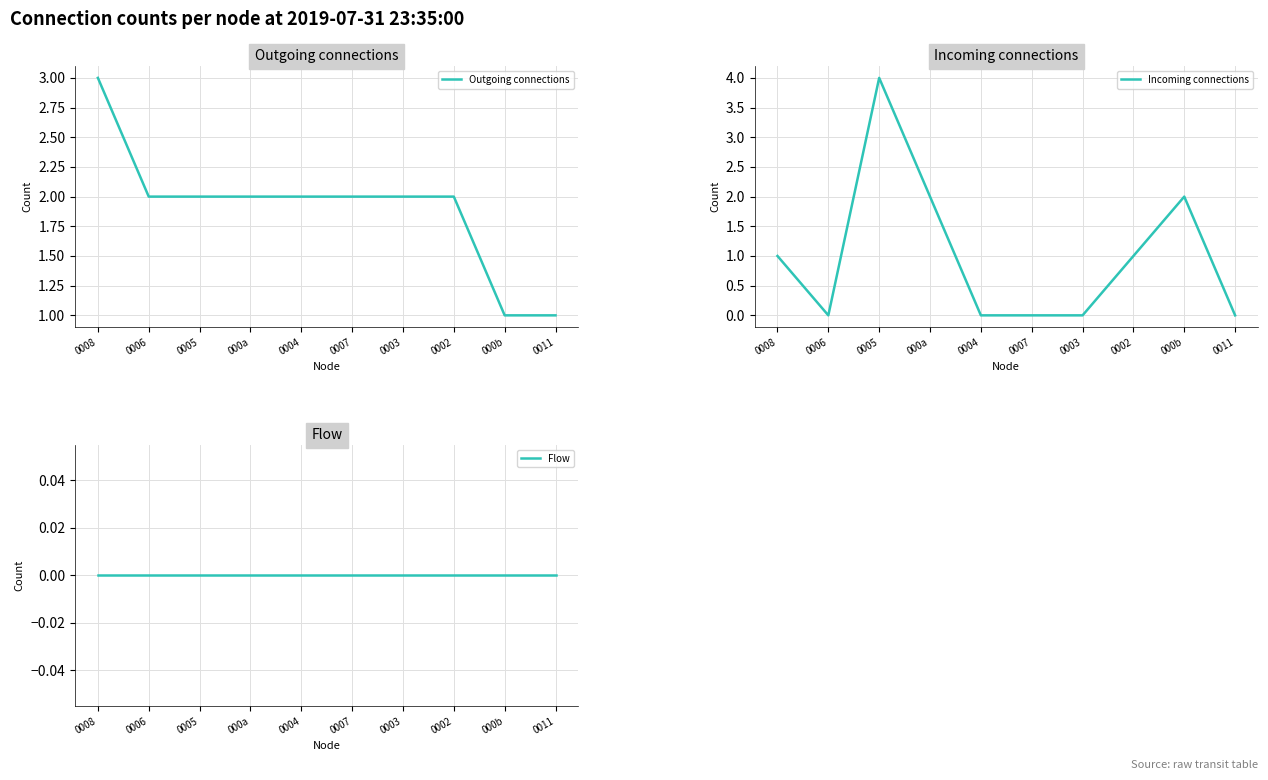

At 0005, list the series in order from largest to smallest.

Incoming connections, Outgoing connections, Flow